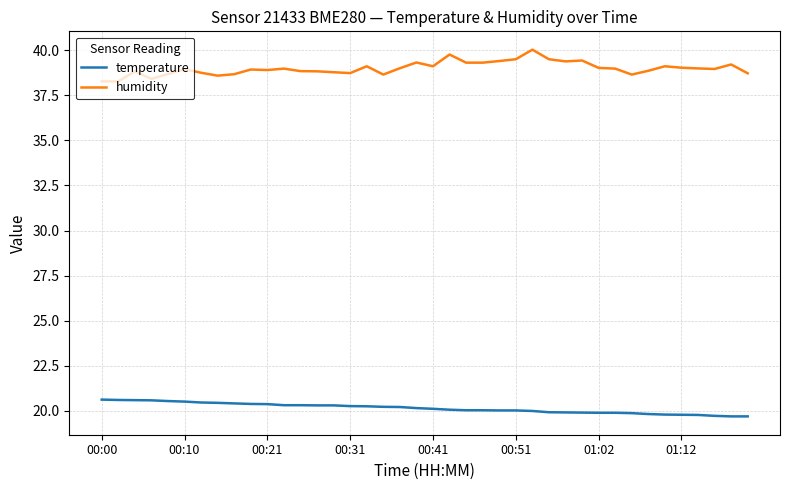

Which series has the largest total across all categories?

humidity